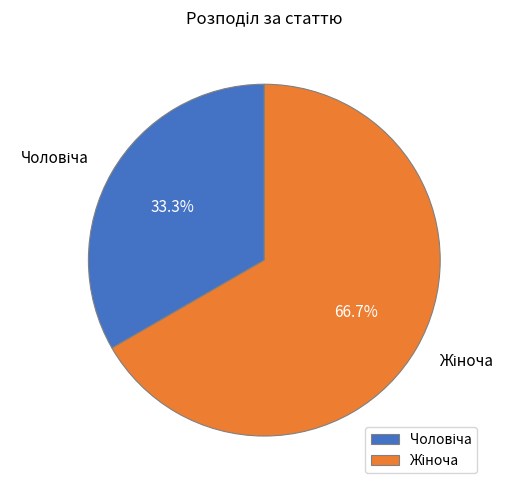

Is there any slice that represents more than half of the pie?

Yes